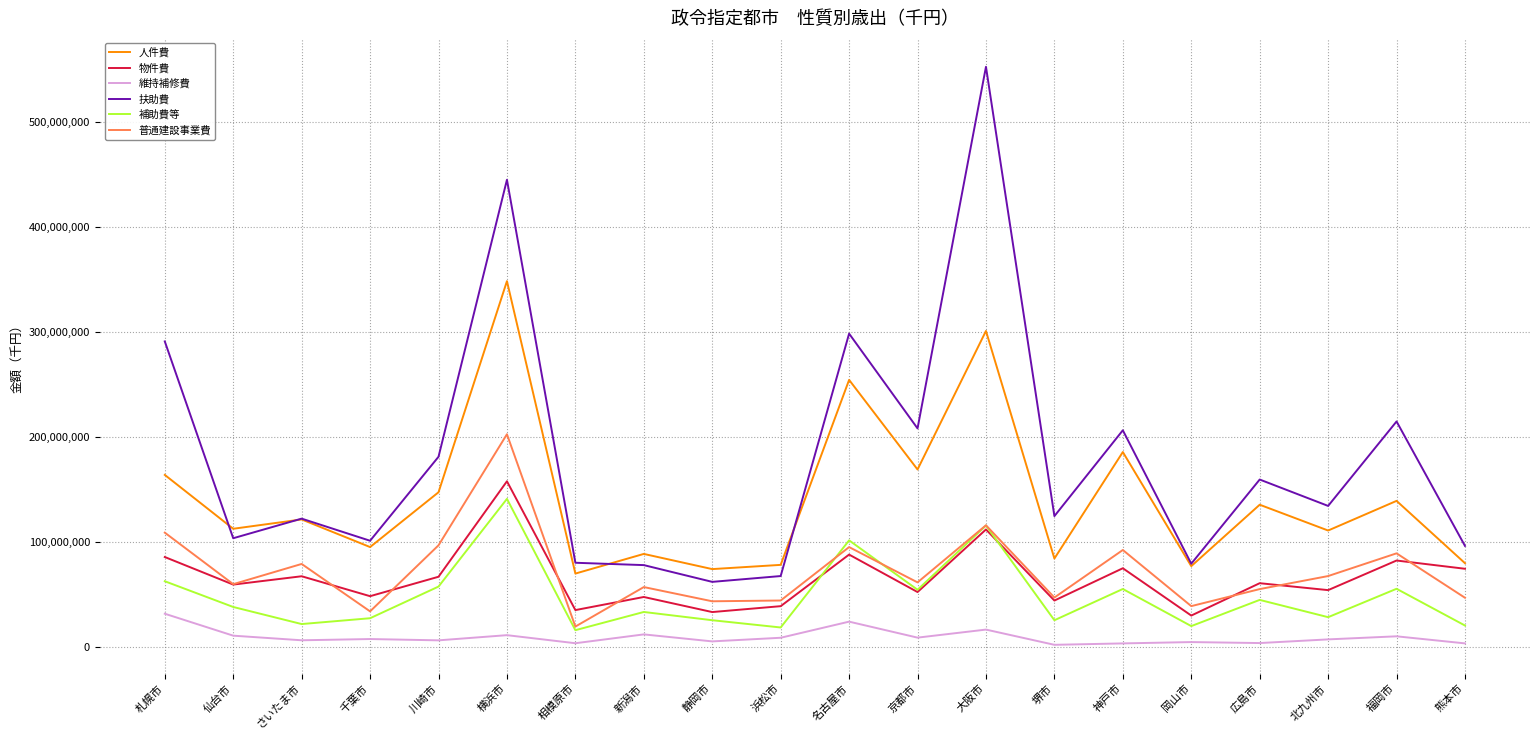

What is the total value across all series at 浜松市?

255187349